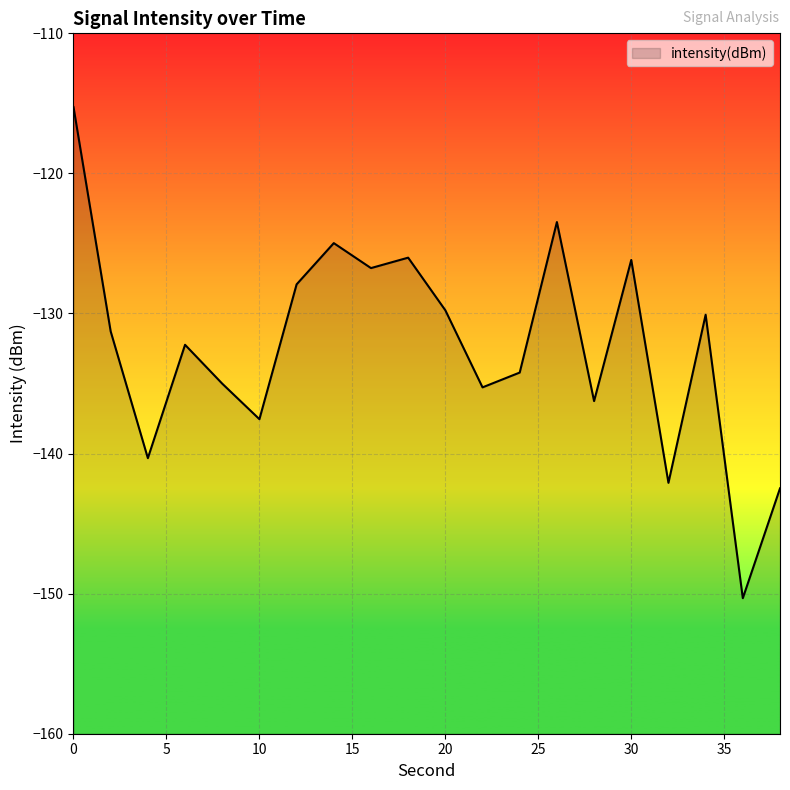

Reading left to right, transcribe all the data shown in this chart.

0=-115.3	2=-131.3	4=-140.3	6=-132.2	8=-135.0	10=-137.5	12=-127.9	14=-125.0	16=-126.8	18=-126.0	20=-129.8	22=-135.3	24=-134.2	26=-123.5	28=-136.3	30=-126.2	32=-142.1	34=-130.1	36=-150.3	38=-142.5